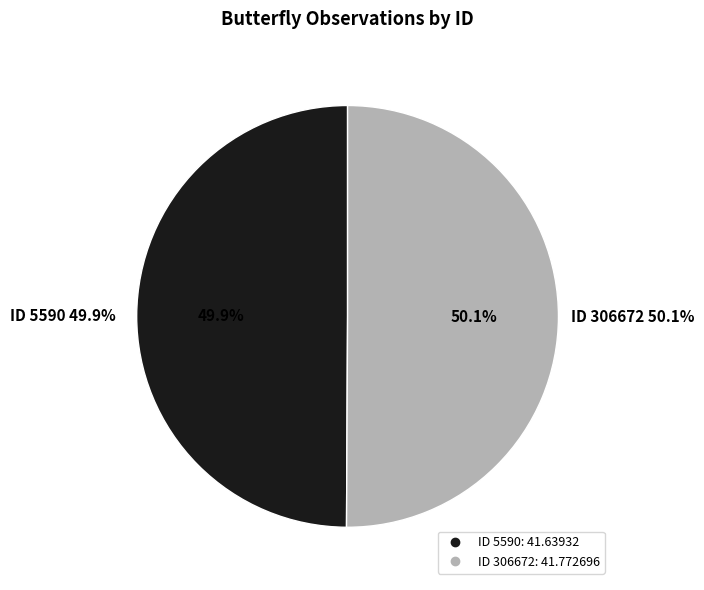

Combined, do 306672 and 5590 account for over 50%?

Yes